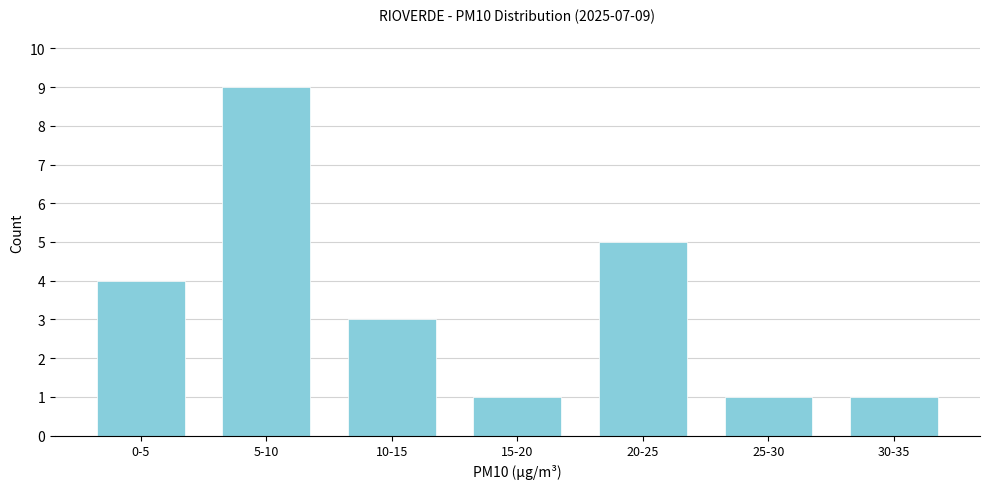

Reading left to right, what are all the values shown in this chart?

0-5=4	5-10=9	10-15=3	15-20=1	20-25=5	25-30=1	30-35=1